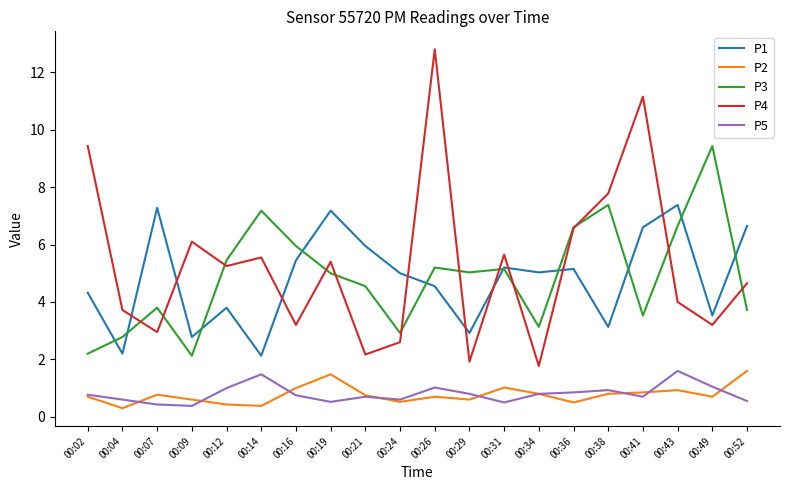

What is the difference between the maximum and minimum values in the P5 series?

1.2